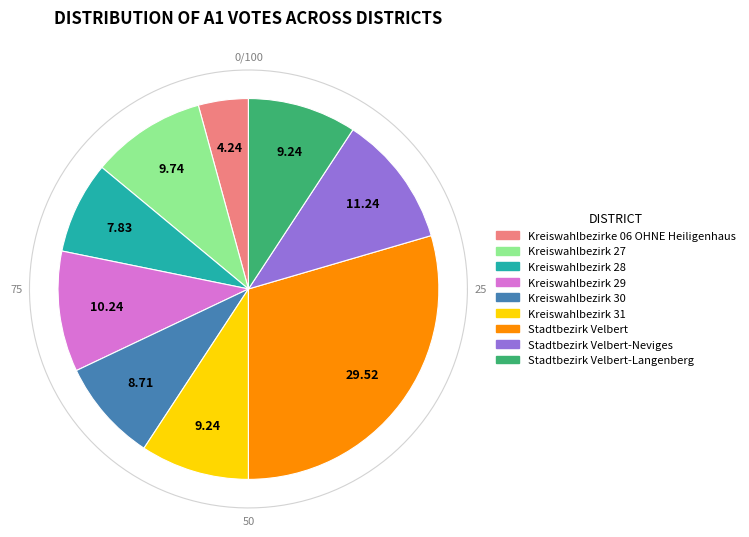

Between Kreiswahlbezirk 29 and Stadtbezirk Velbert, which is larger?

Stadtbezirk Velbert